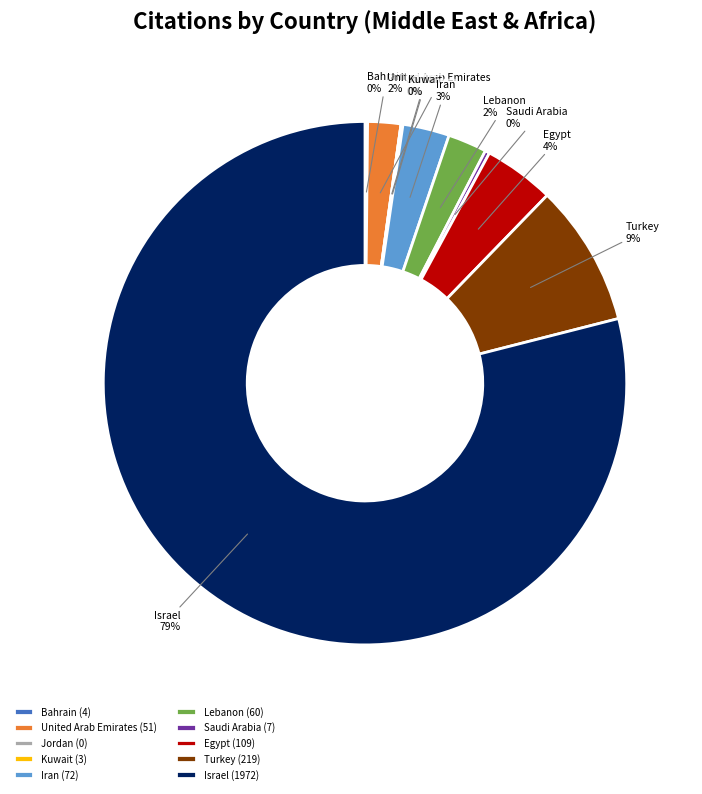

To the nearest percent, what percentage of the pie is Egypt?

4%